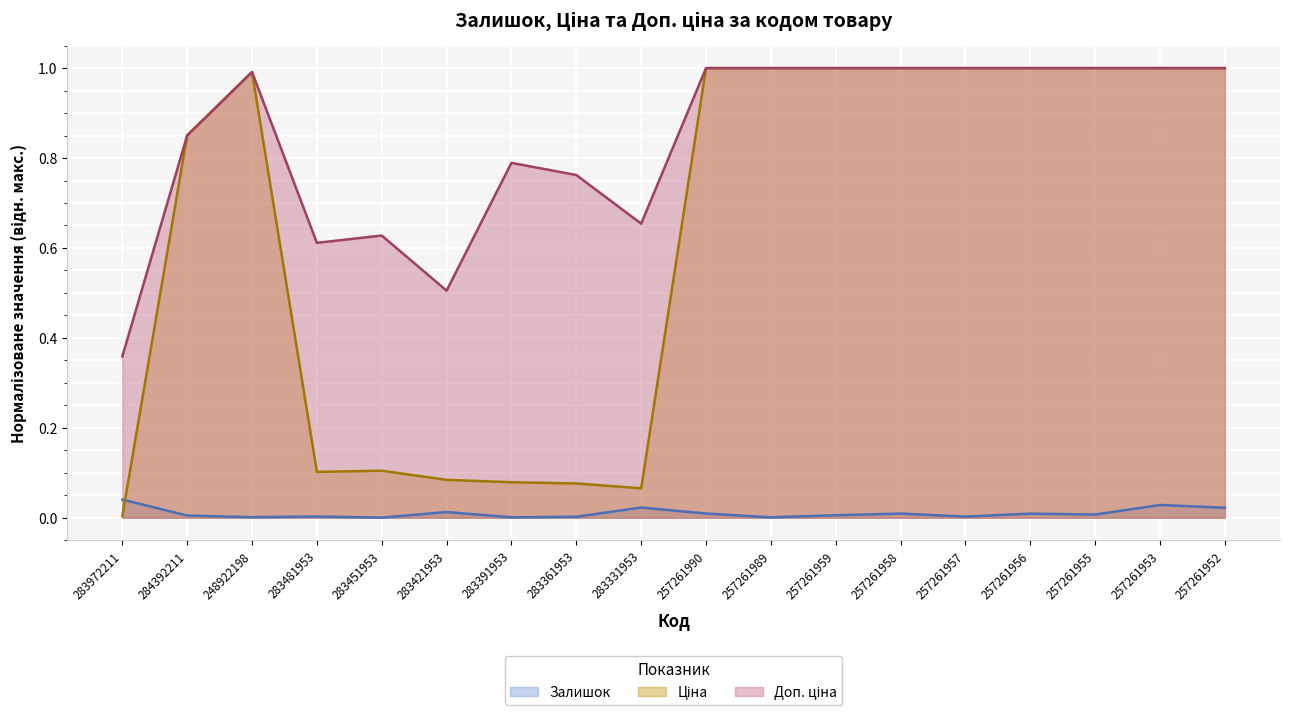

True or false: Залишок has more than 2 points higher than both neighbors.

True